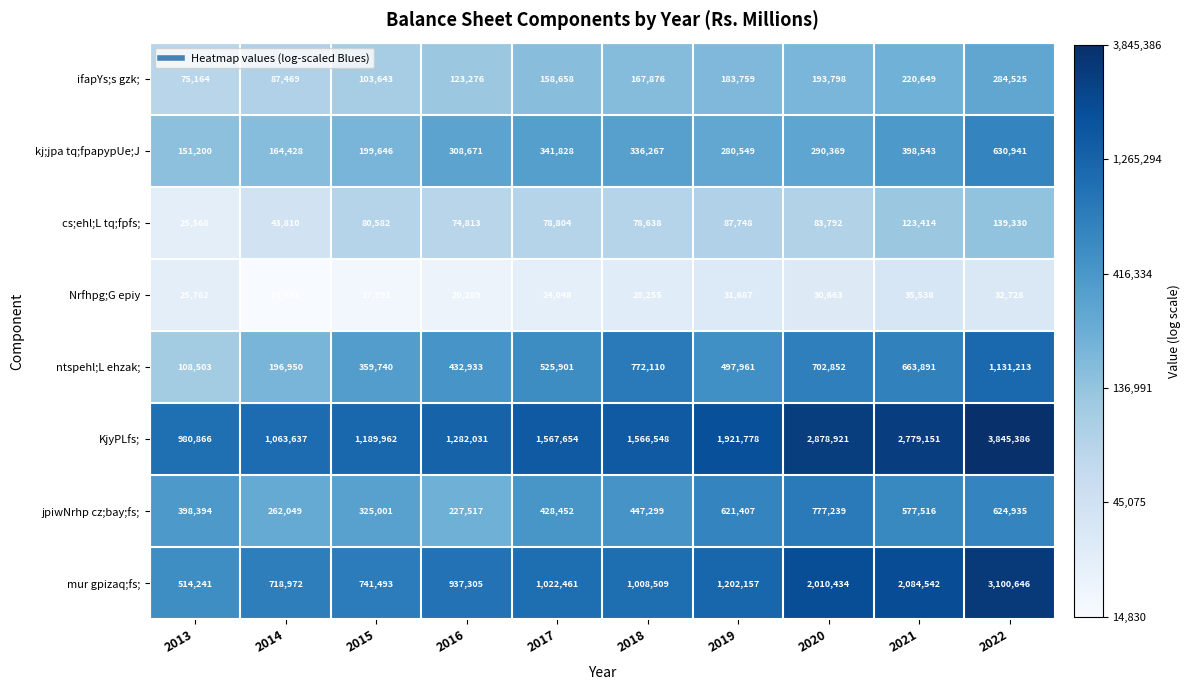

Which series has the largest range (max minus min)?

KjyPLfs;